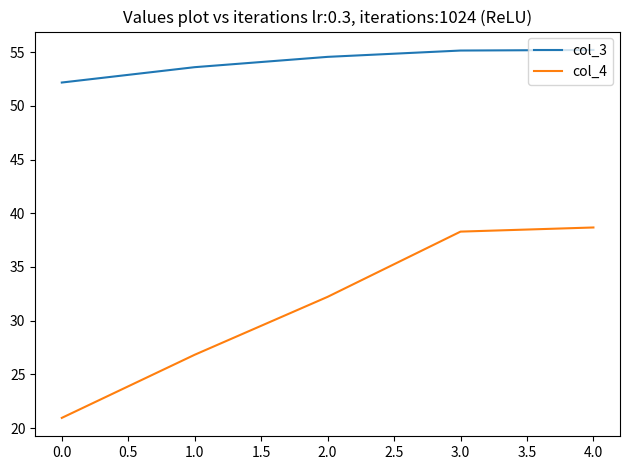

How many lines are shown in the chart?

2